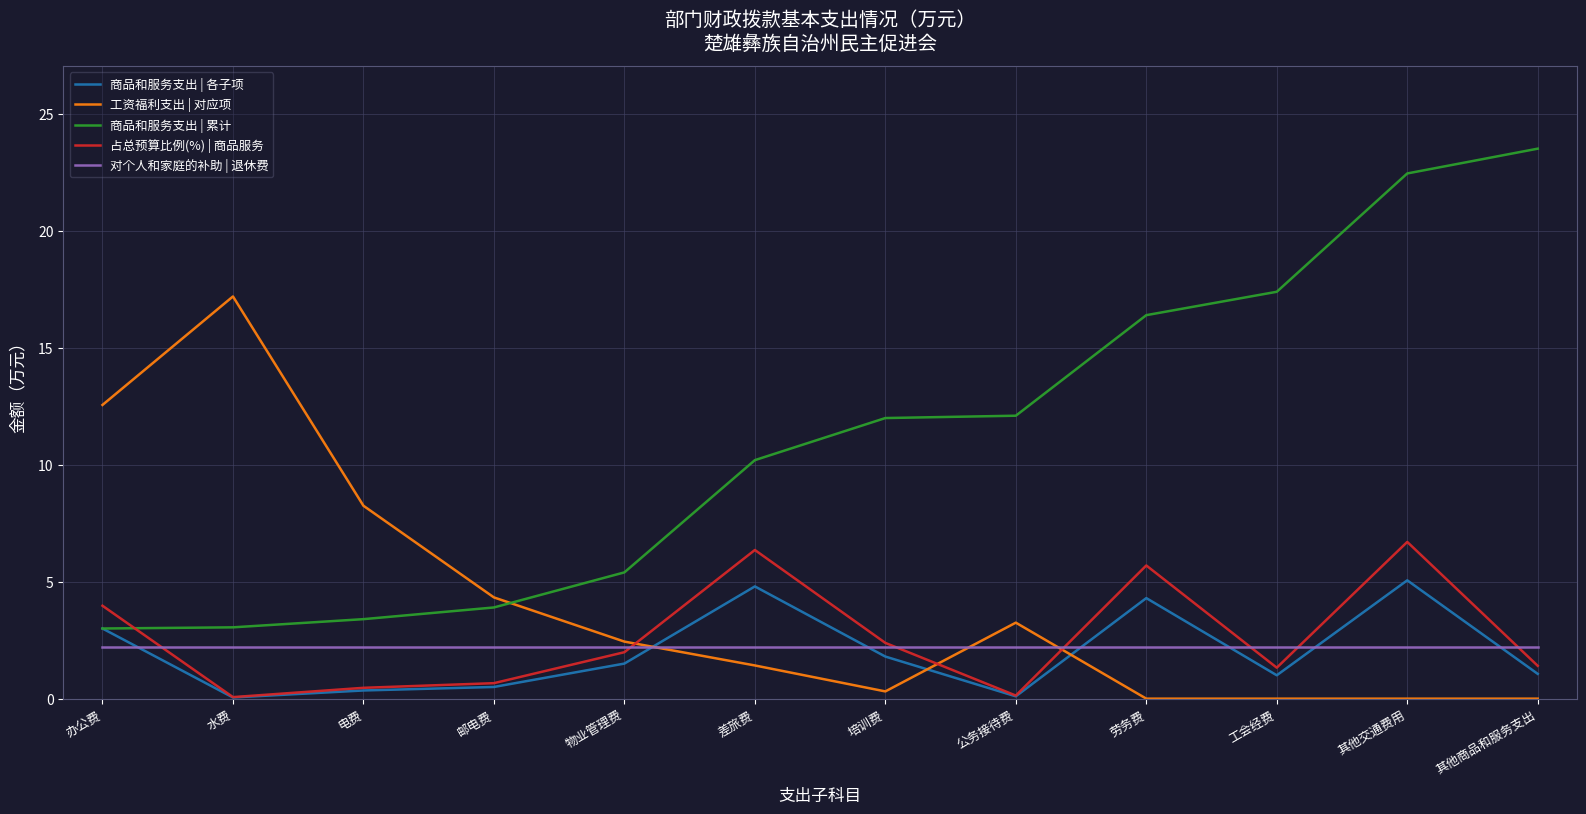

True or false: 商品和服务支出 | 累计 has a value of 3.9 at 邮电费.

True